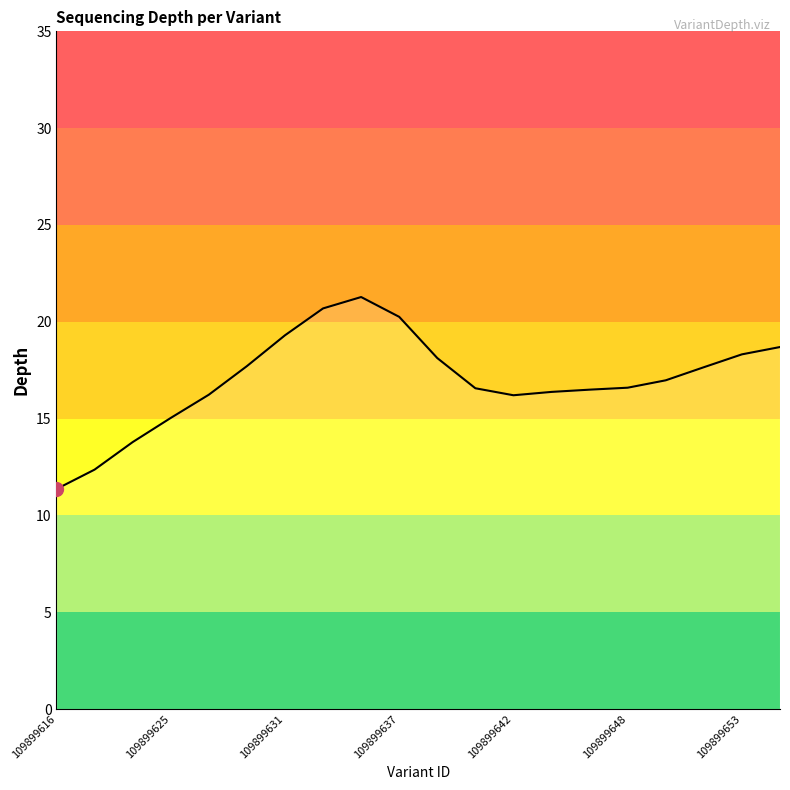

What is the greatest value displayed?

21.3